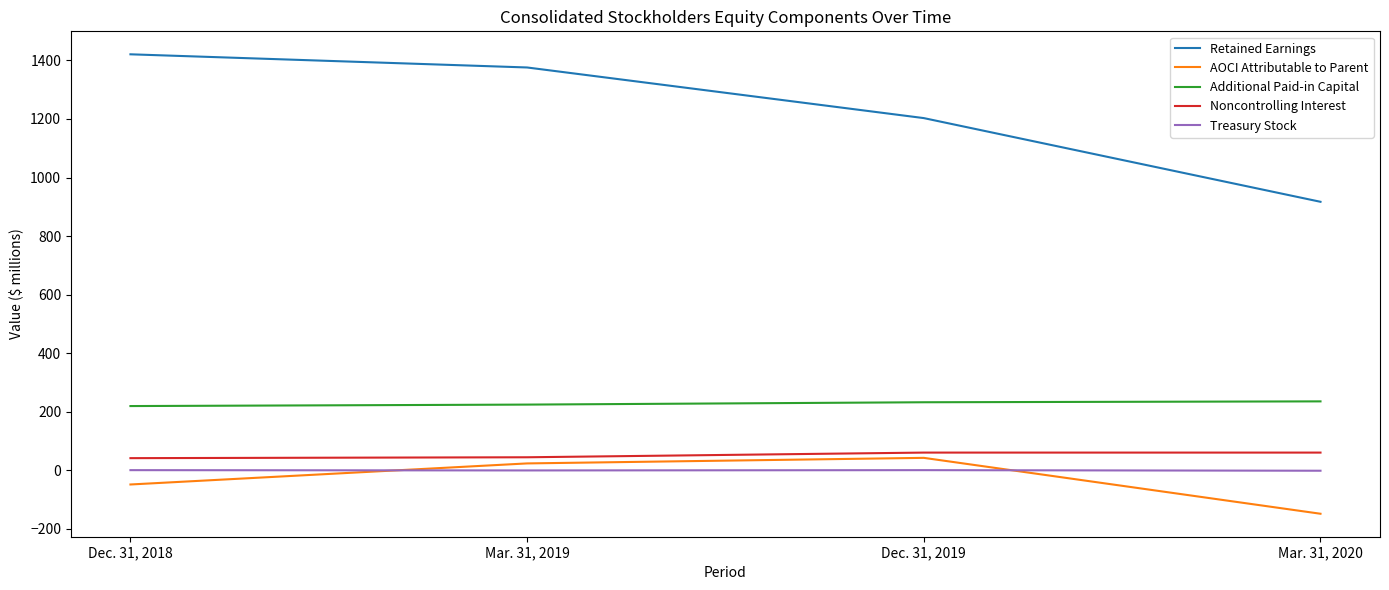

What position from the left is Mar. 31, 2019?

2